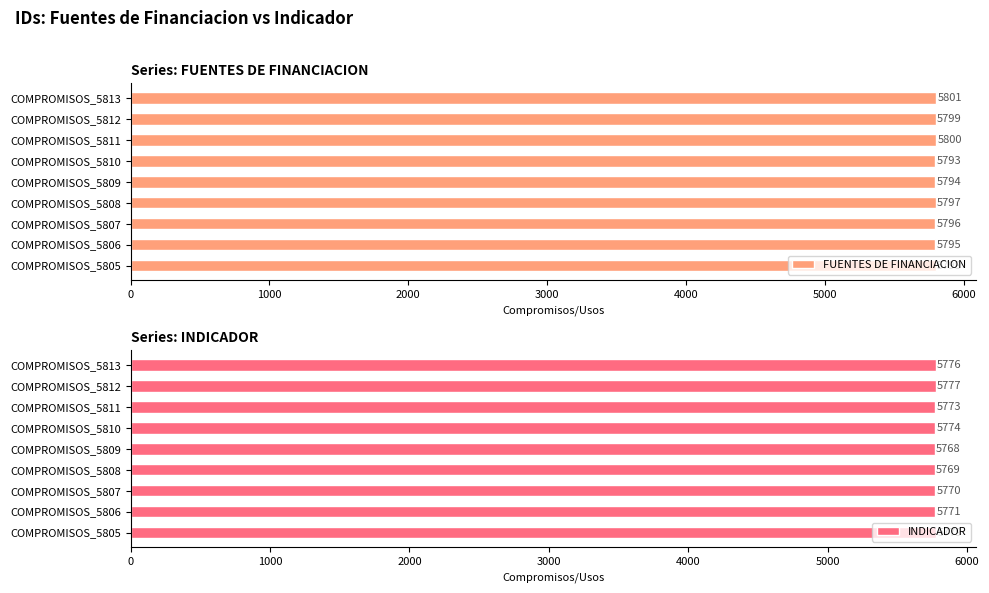

What is the difference between the maximum and minimum values in the FUENTES DE FINANCIACION series?

8